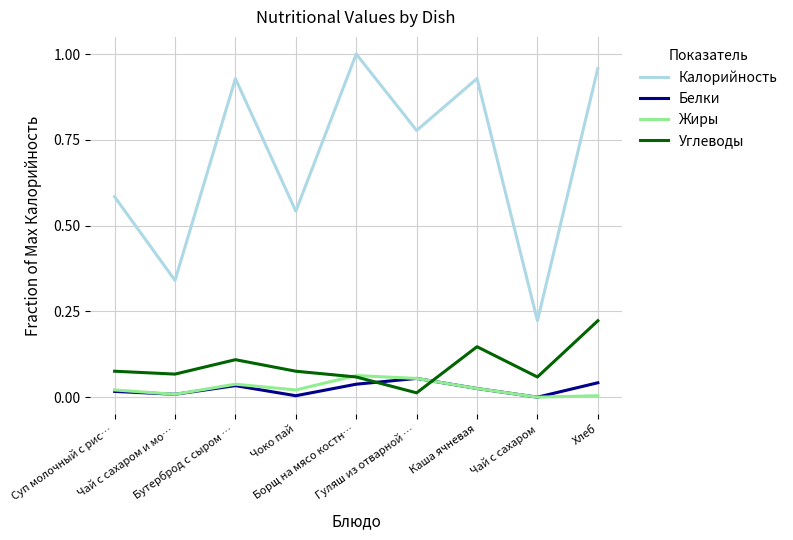

How many times do Жиры and Углеводы cross each other?

2